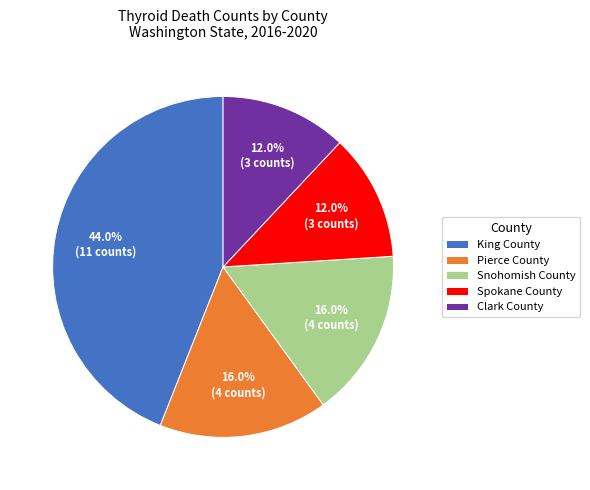

How many slices are in this pie chart?

5